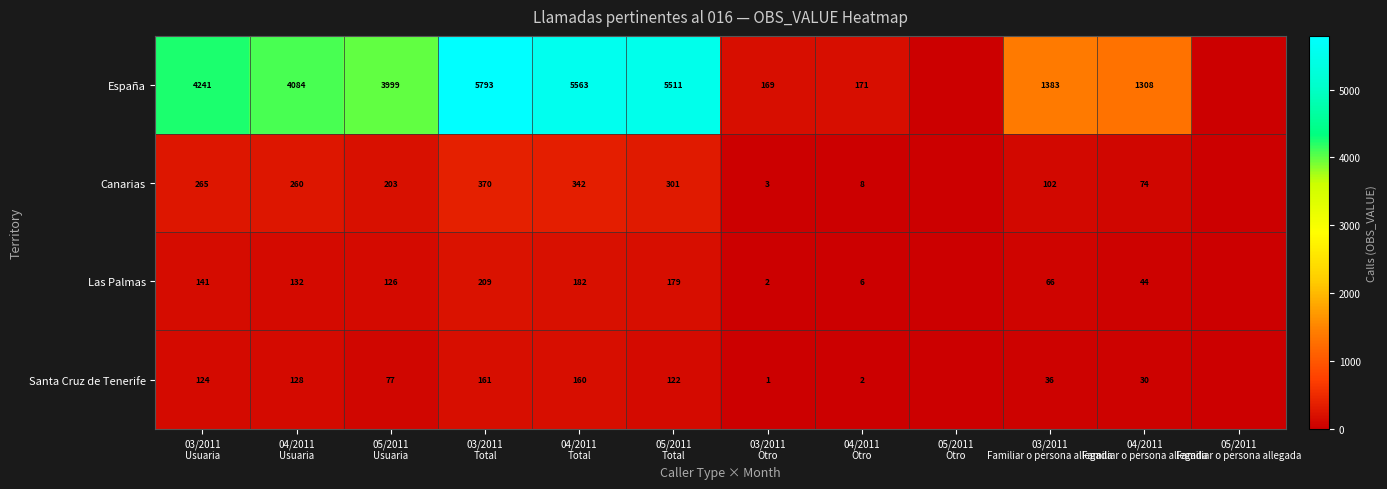

What is the sum of the Las Palmas values at 05/2011 Total and 03/2011 Total?

388